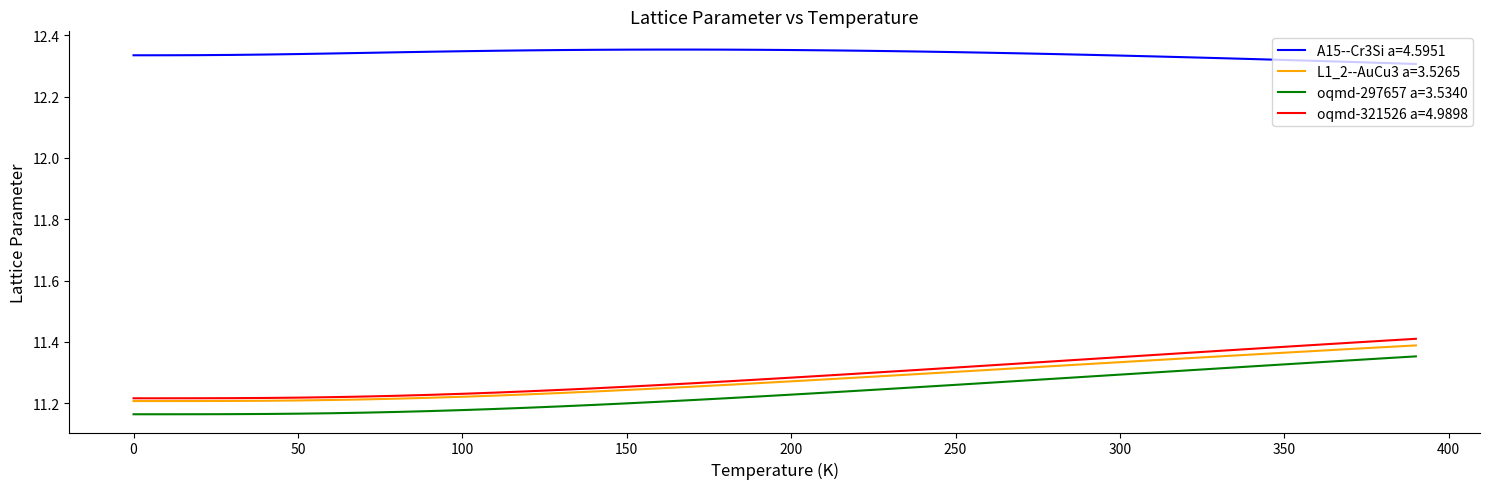

Which series has the largest range (max minus min)?

oqmd-321526 a=4.9898